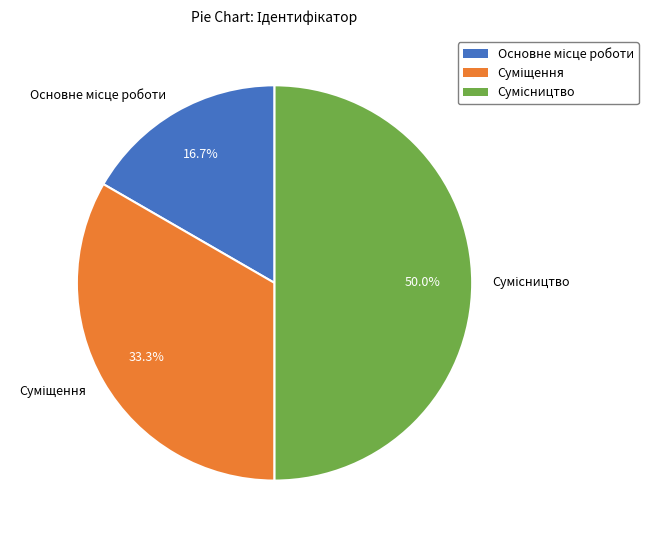

How many segments does this pie chart have?

3